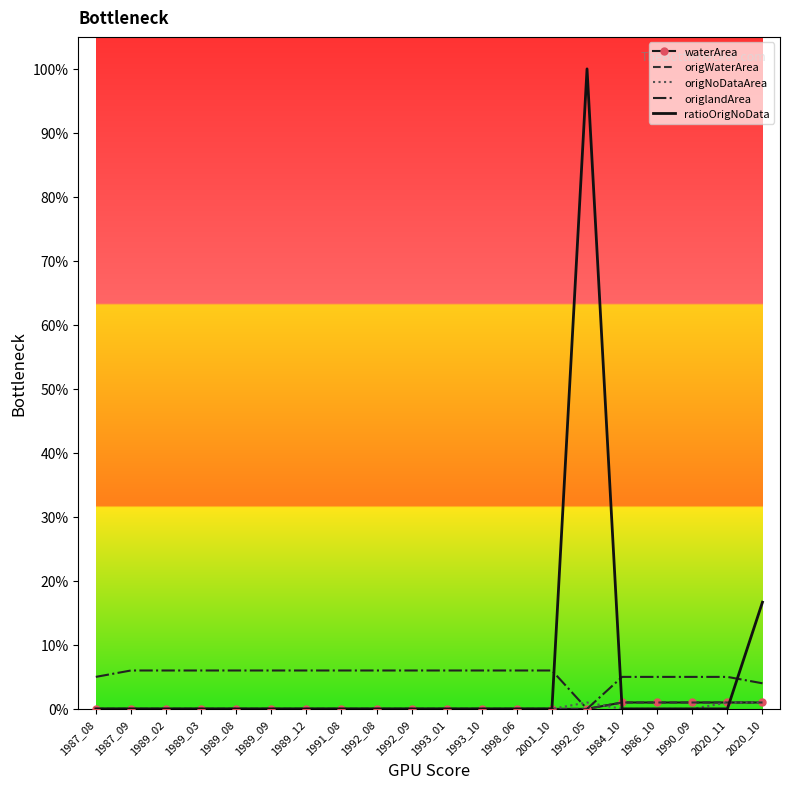

List the labels in order of waterArea value, largest first.

1984_10, 1986_10, 1990_09, 2020_11, 2020_10, 1987_08, 1987_09, 1989_02, 1989_03, 1989_08, 1989_09, 1989_12, 1991_08, 1992_08, 1992_09, 1993_01, 1993_10, 1998_06, 2001_10, 1992_05